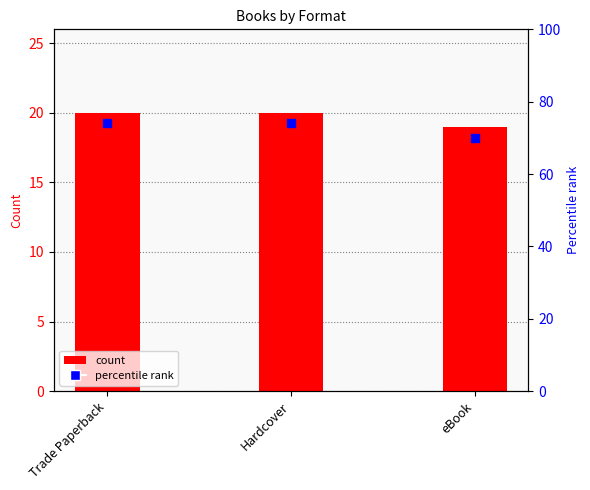

At how many categories does at least one series exceed 43?

3